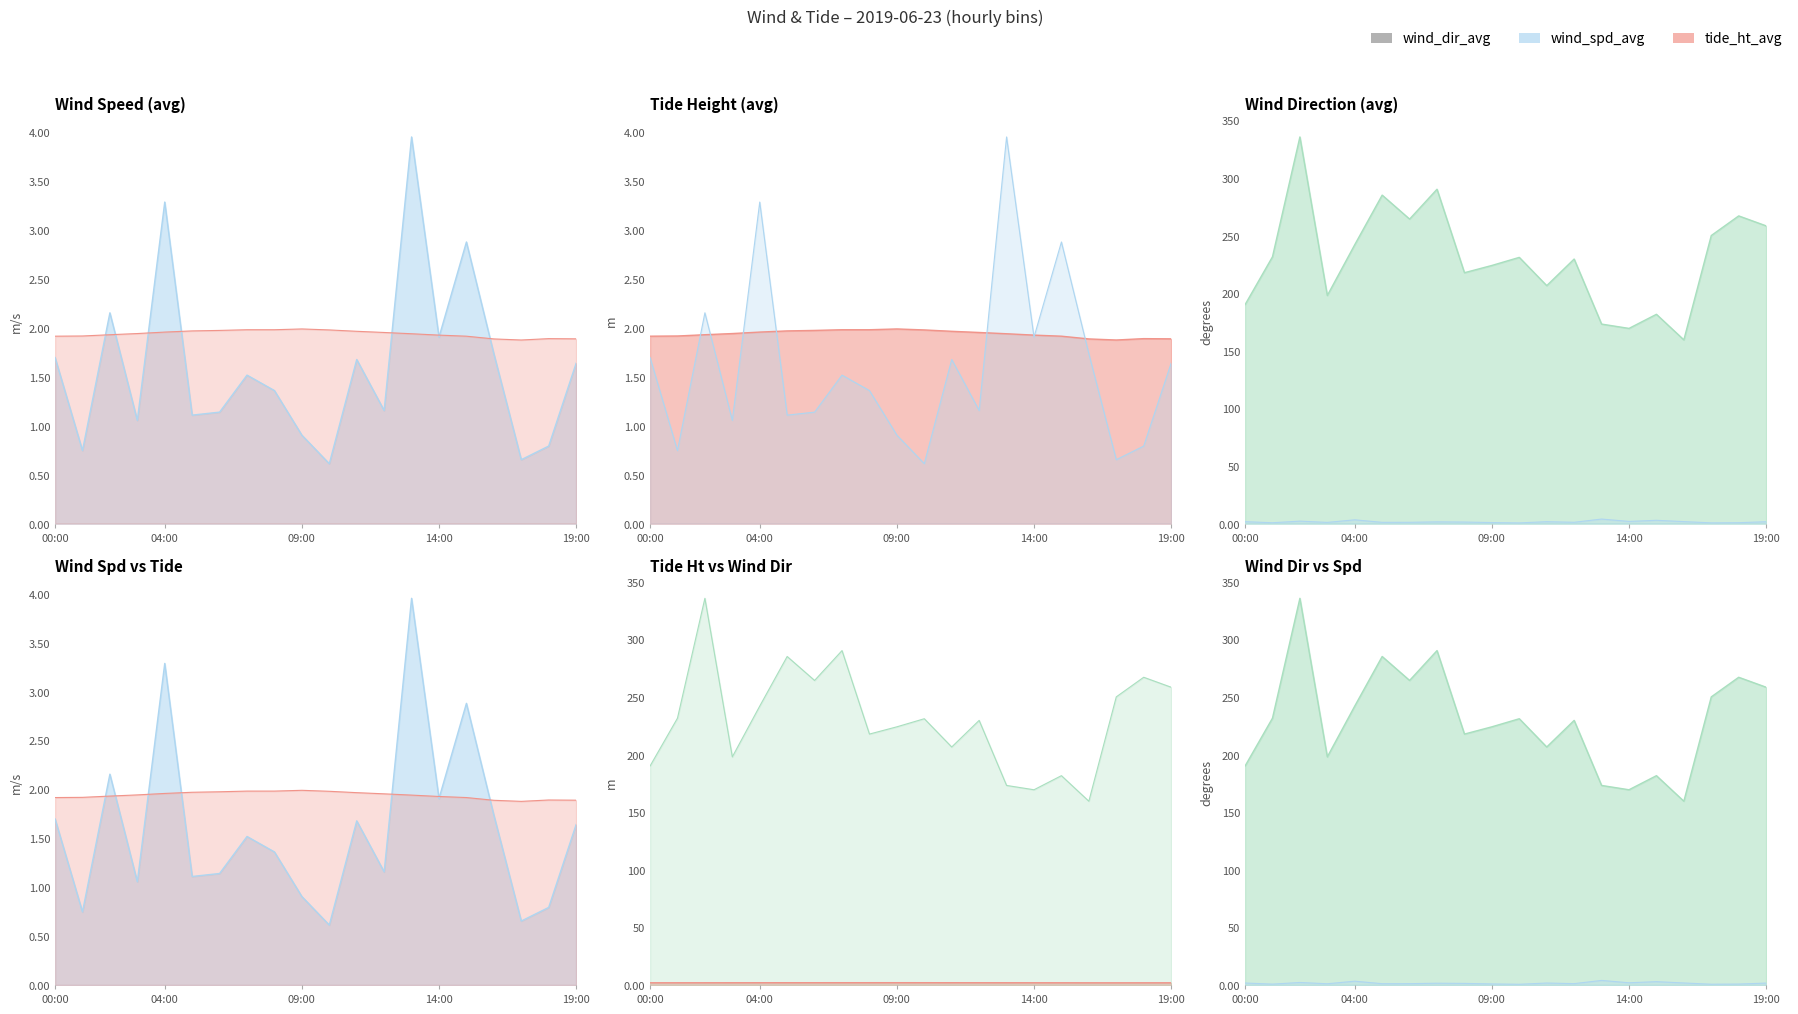

Is it true that wind_dir_avg equals 85.8 at 04:00?

False